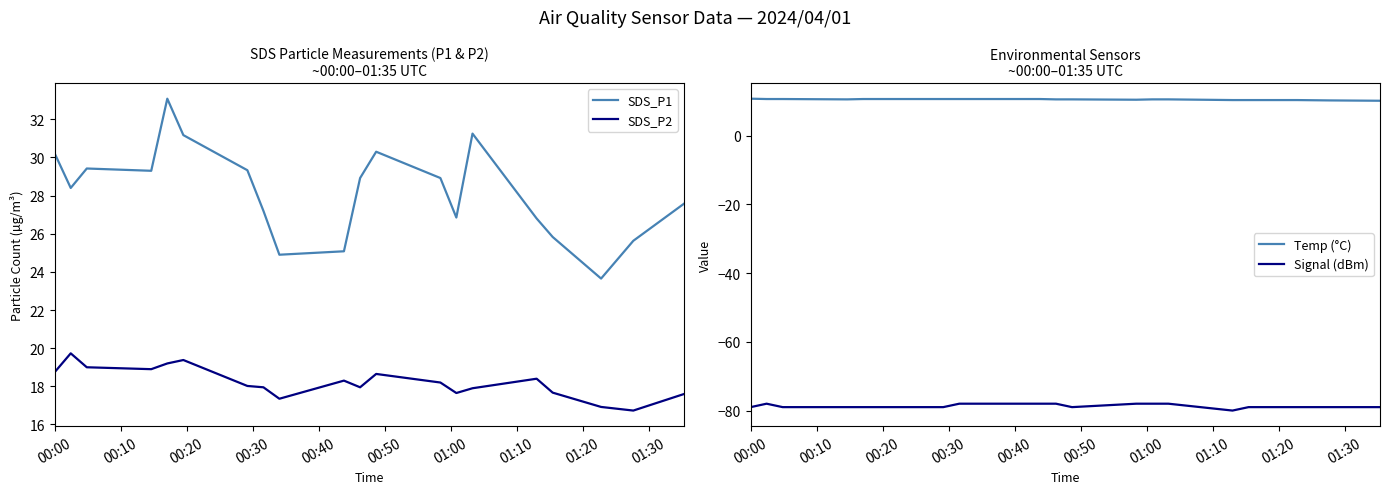

What is the lowest value of the Signal (dBm) series?

-80.0